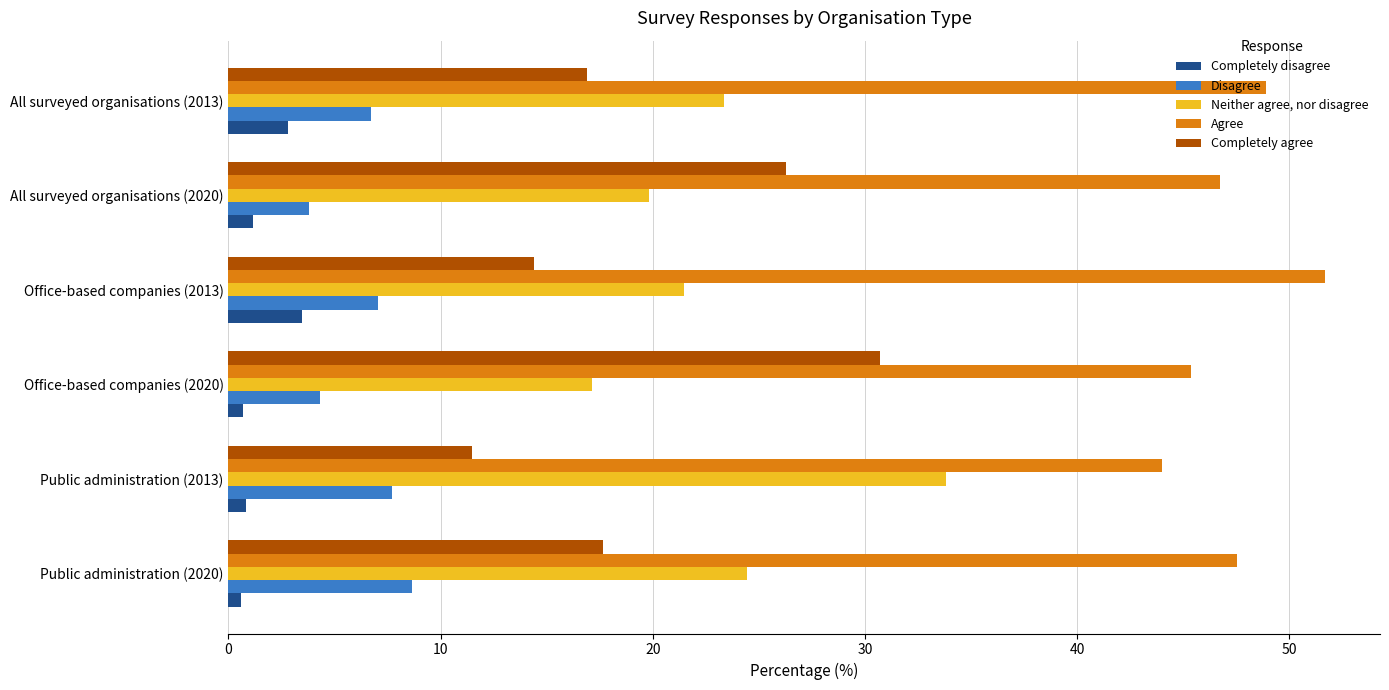

Between Public administration (2013) and Office-based companies (2013), which series saw the biggest shift?

Neither agree, nor disagree